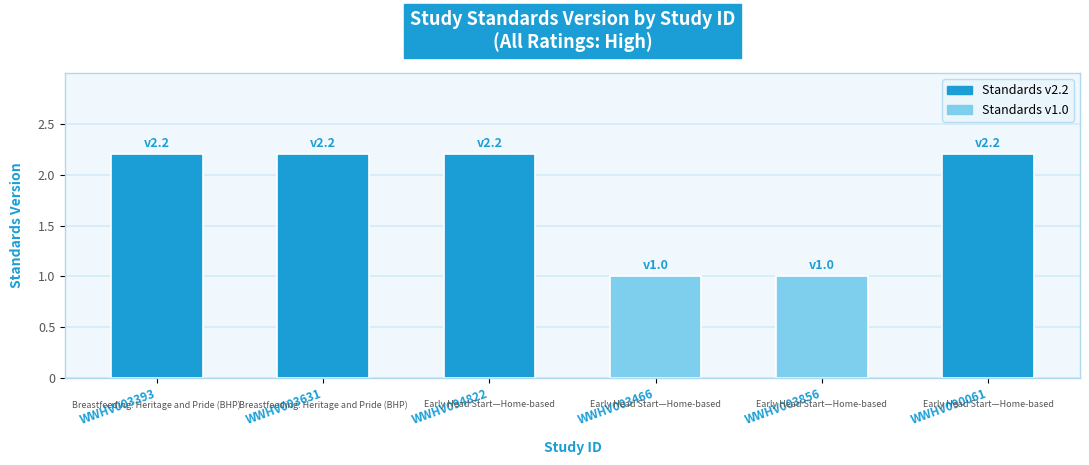

Does the chart contain any negative values?

No